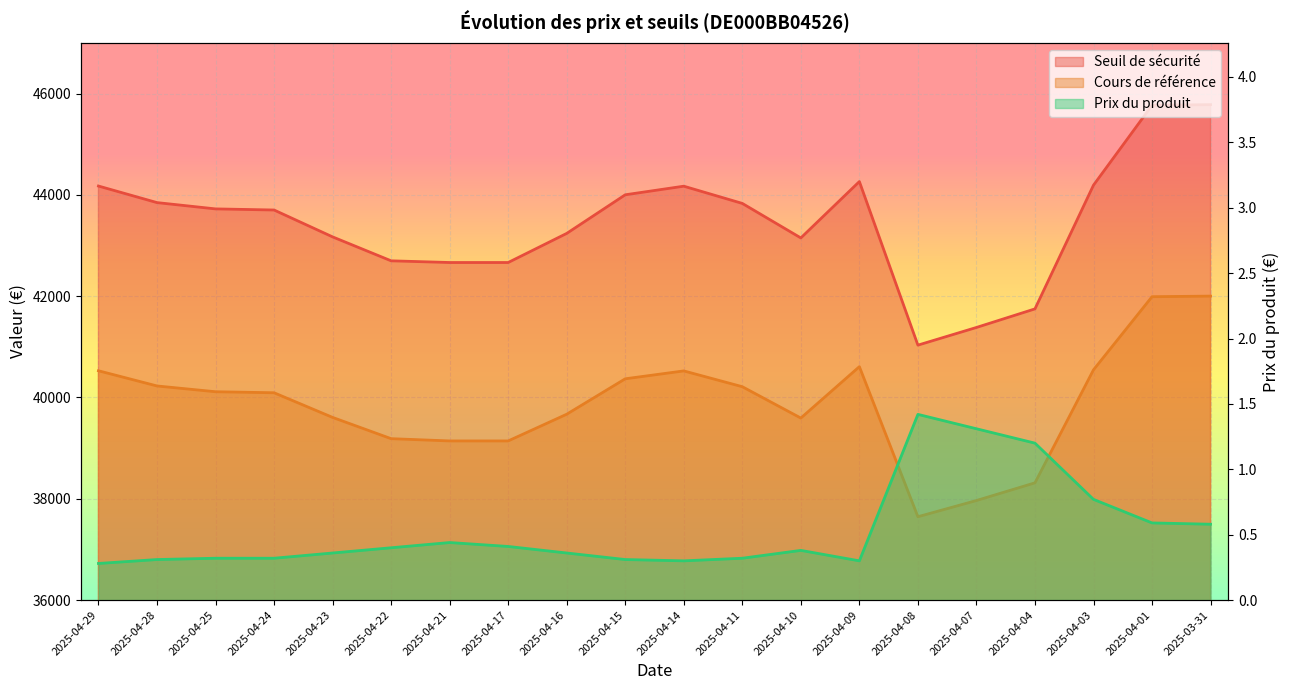

True or false: Cours de référence has more than 0 points higher than both neighbors.

True